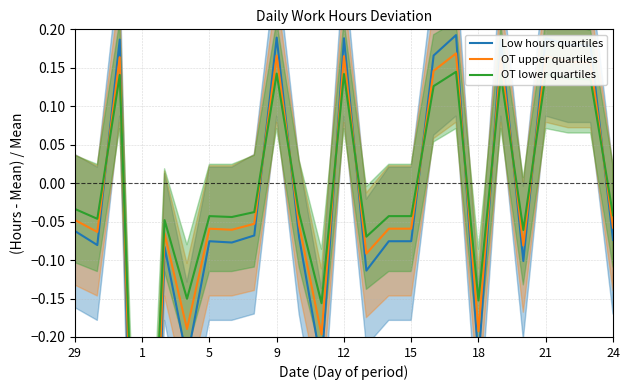

What is the sum of the OT lower quartiles values at 29 and 19?

0.1